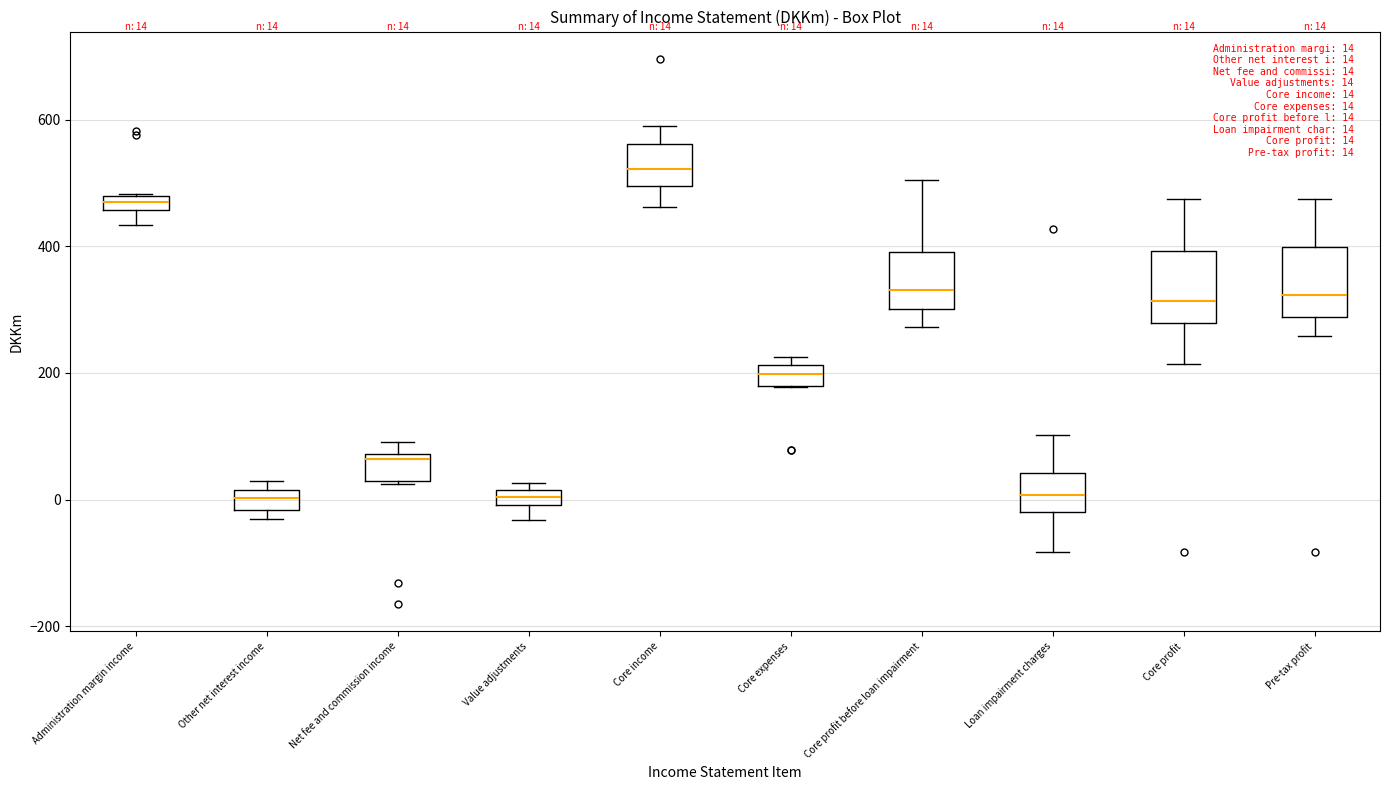

Which box has the highest median line?

Core income